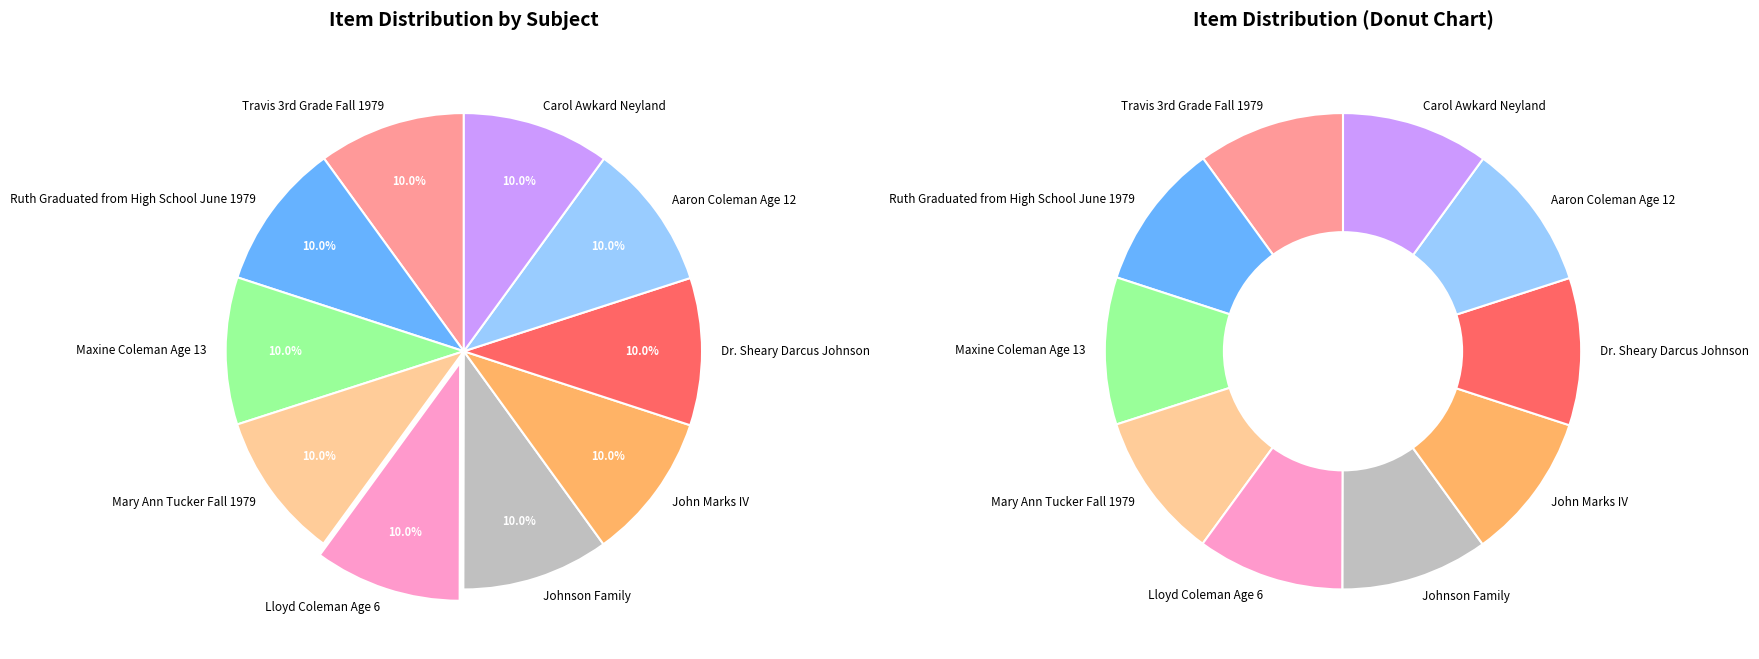

What percentage is the Lloyd Coleman Age 6 slice, to the nearest percent?

10%